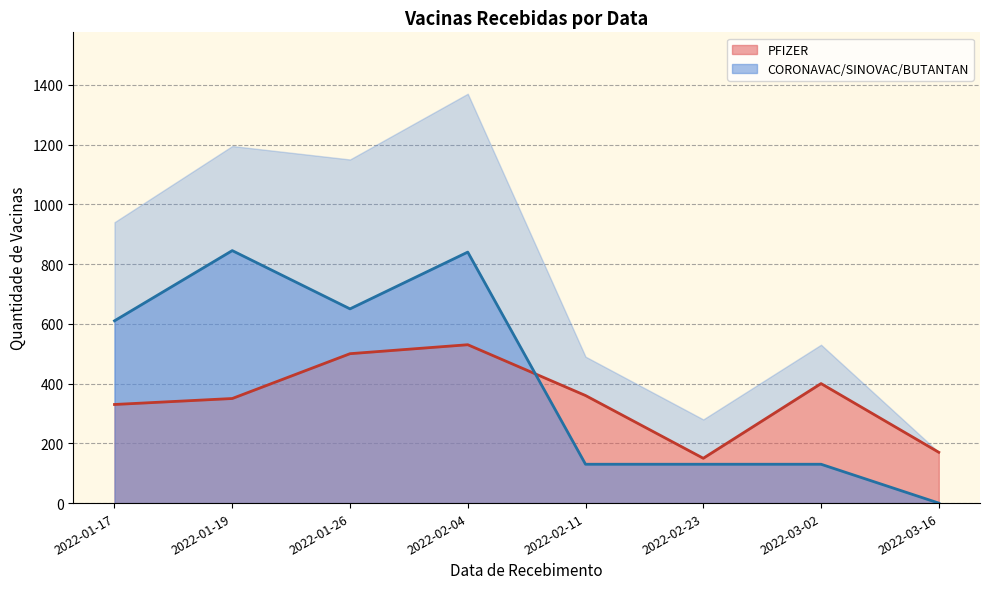

What is the total value across all series at 2022-03-16?

170